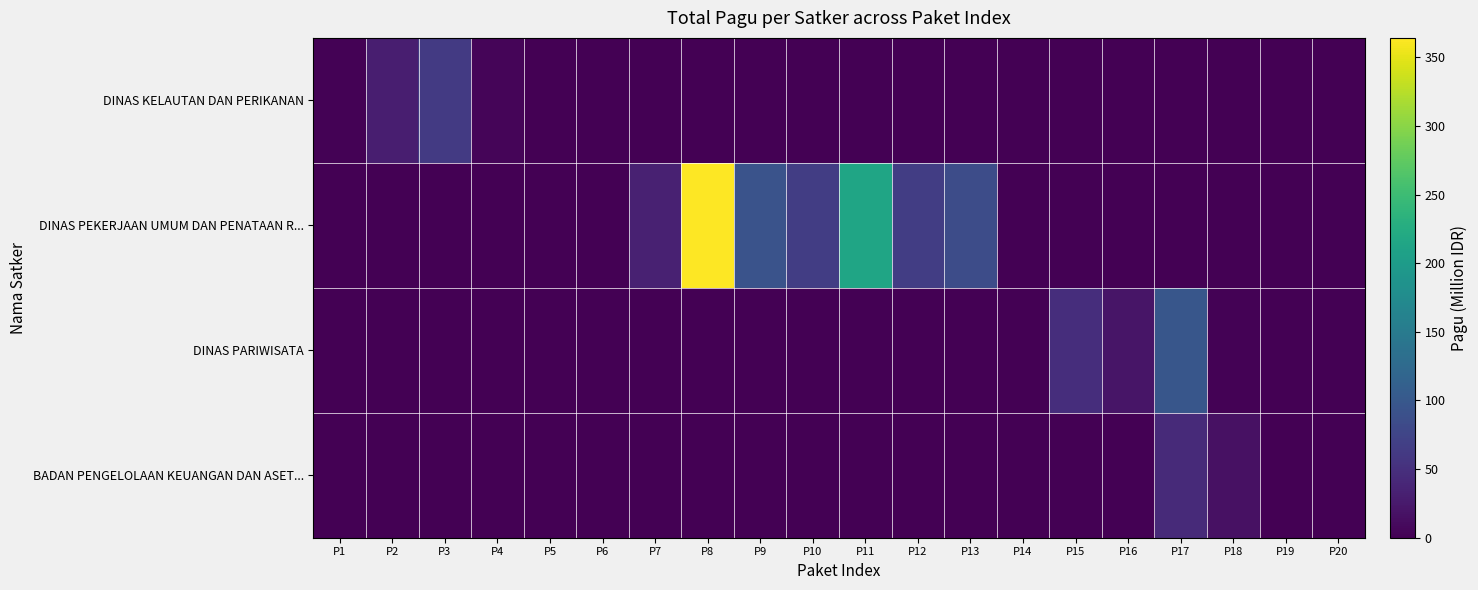

What is the total value across all series at P1?

2.5